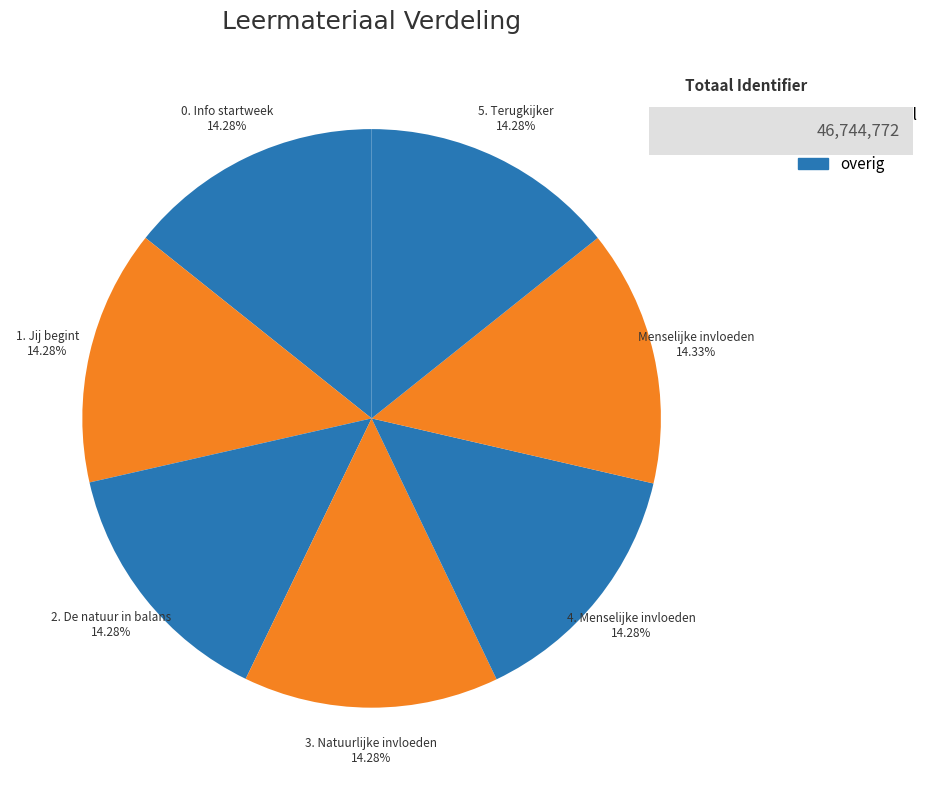

Combined, do Menselijke invloeden and 1. Jij begint account for over 50%?

No